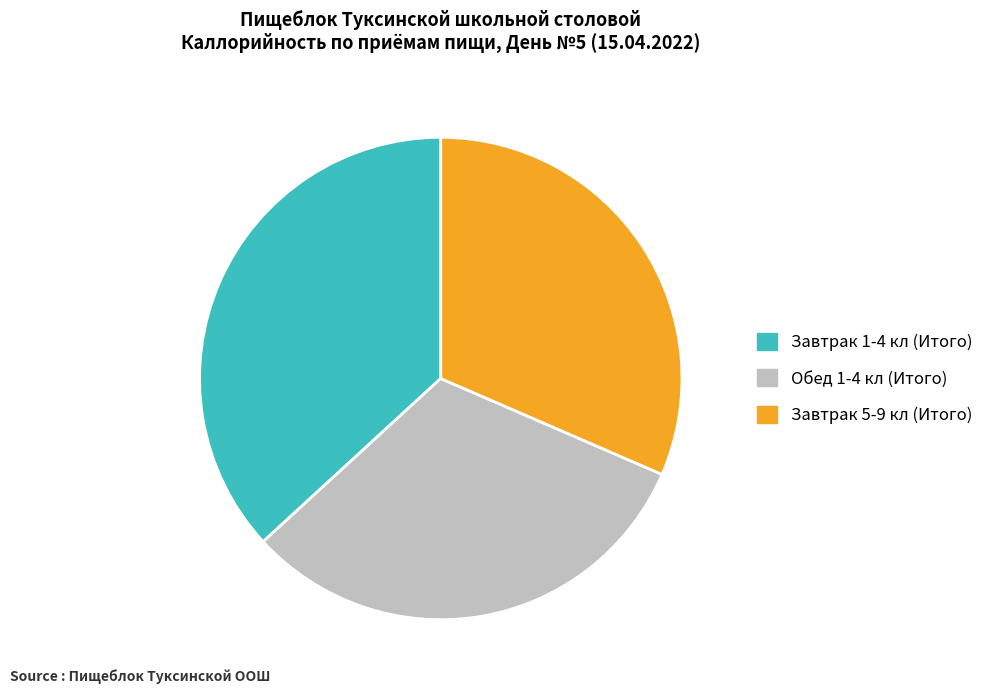

Is there a majority slice in this chart?

No